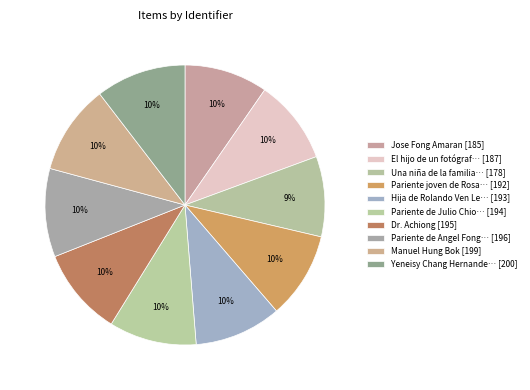

How many segments does this pie chart have?

10